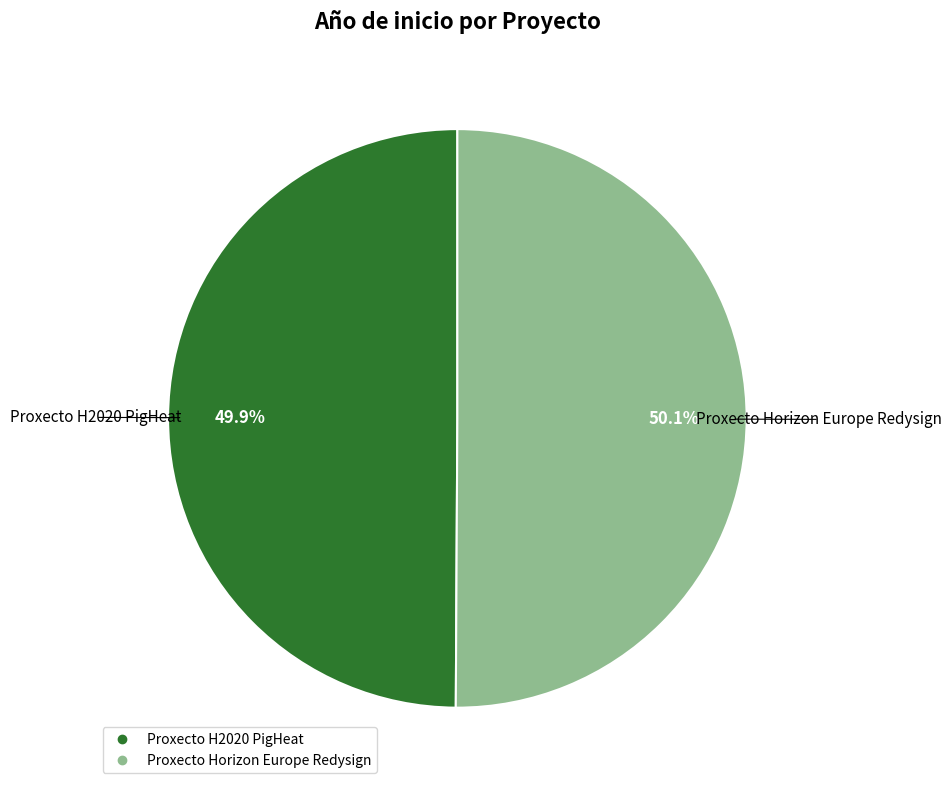

To the nearest percent, what portion does Proxecto Horizon Europe Redysign represent?

50%